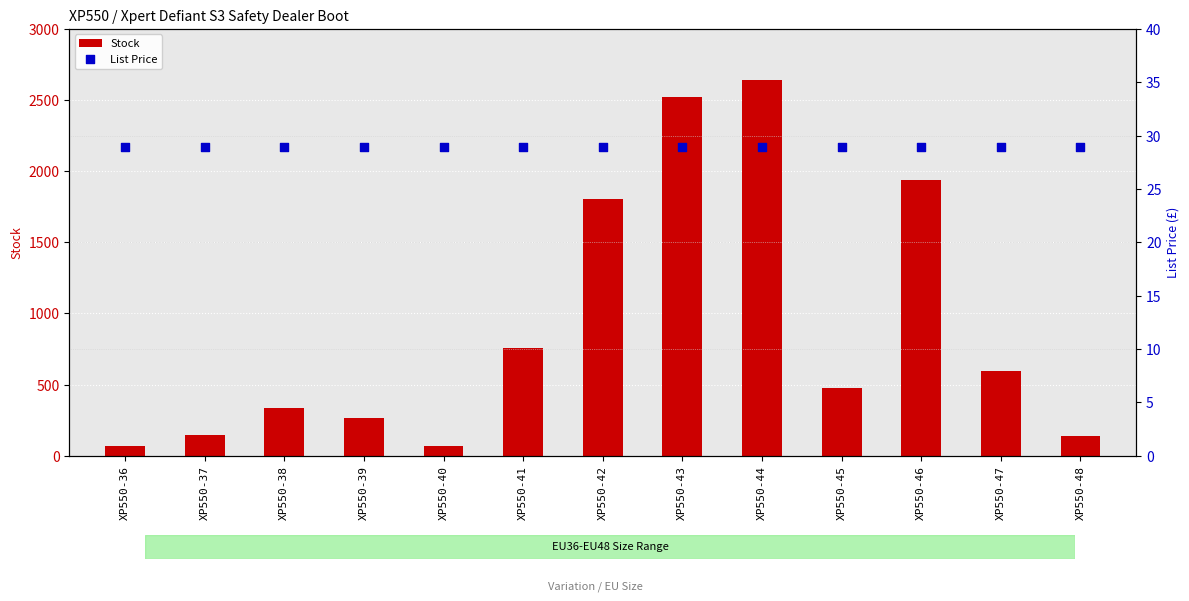

What are all the series names shown in the legend?

Stock, List Price